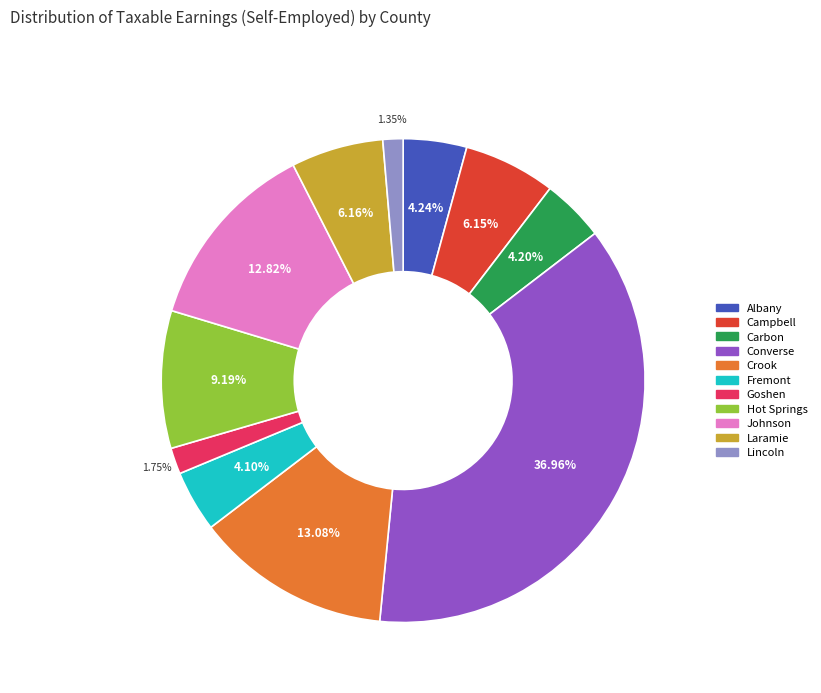

To the nearest percent, what portion does Albany represent?

4%